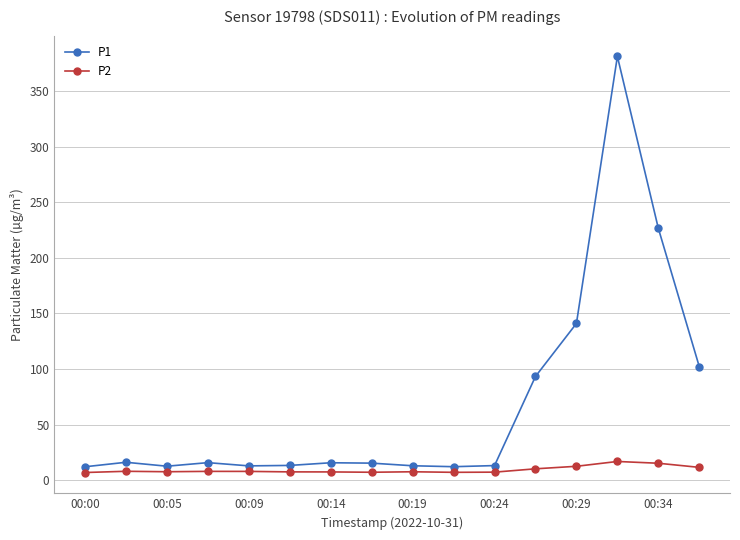

What is the value of the P1 point at the 3rd from the left?

12.7